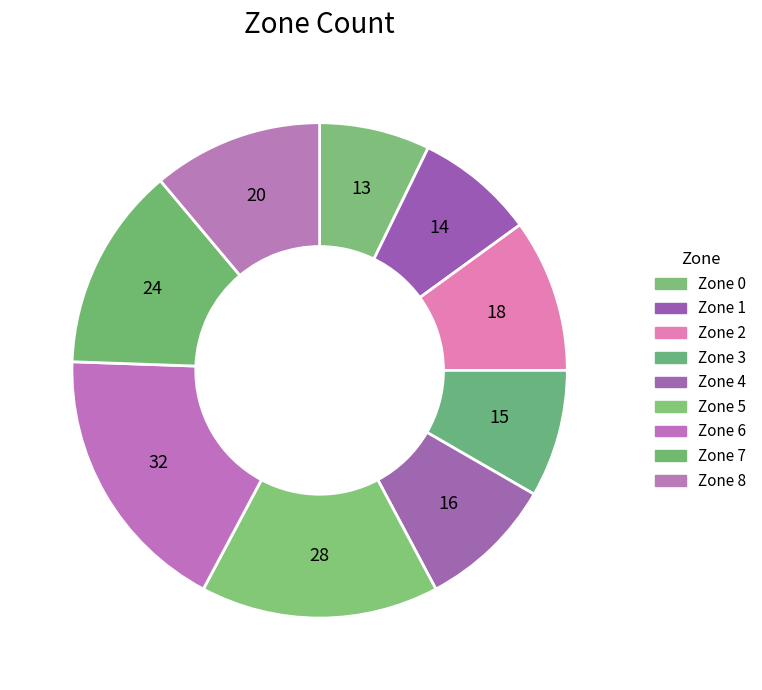

How many slices are in this pie chart?

9